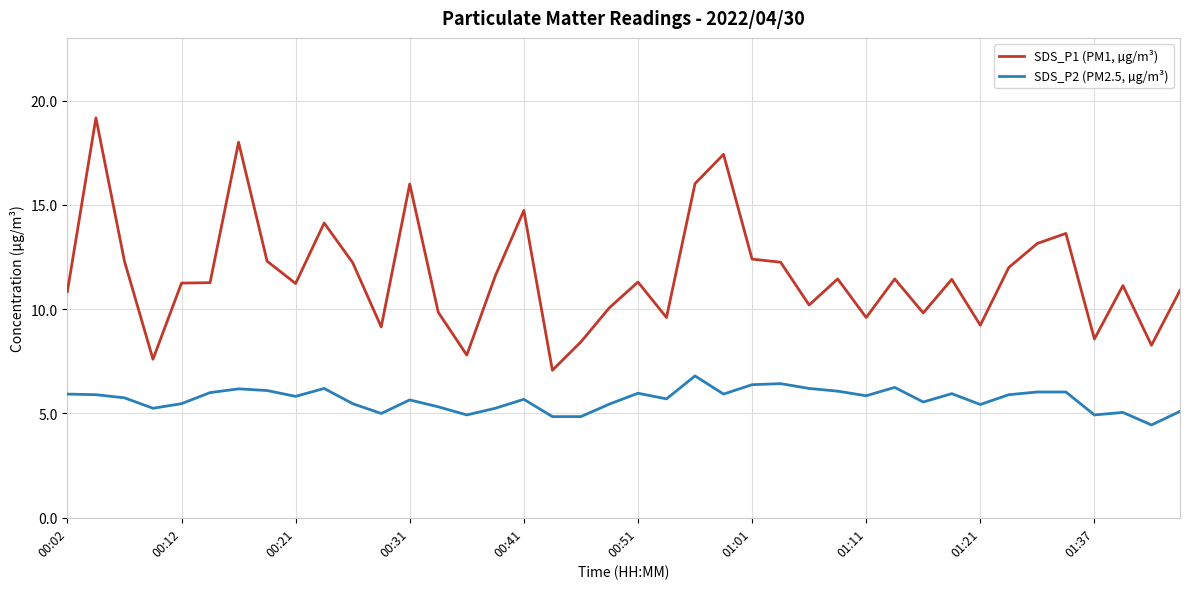

True or false: SDS_P1 (PM1, µg/m³) and SDS_P2 (PM2.5, µg/m³) cross at least once.

False